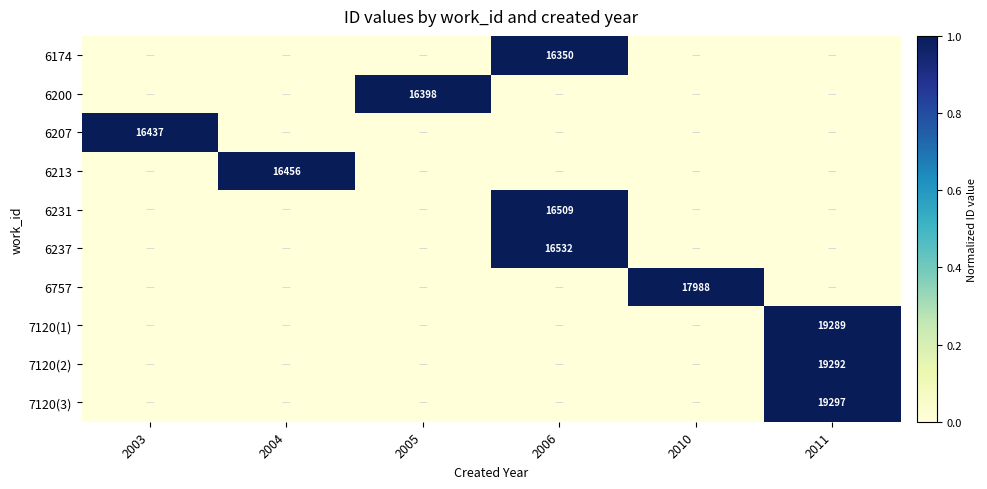

At which category is the sum across all series the highest?

2006